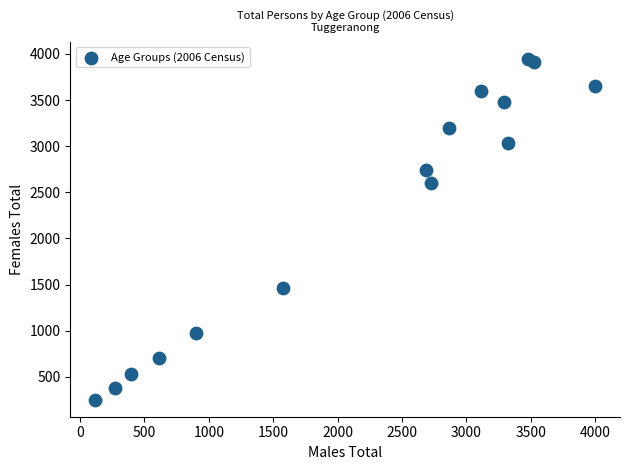

What Y value in the scatter plot is closest to 2101?

2603